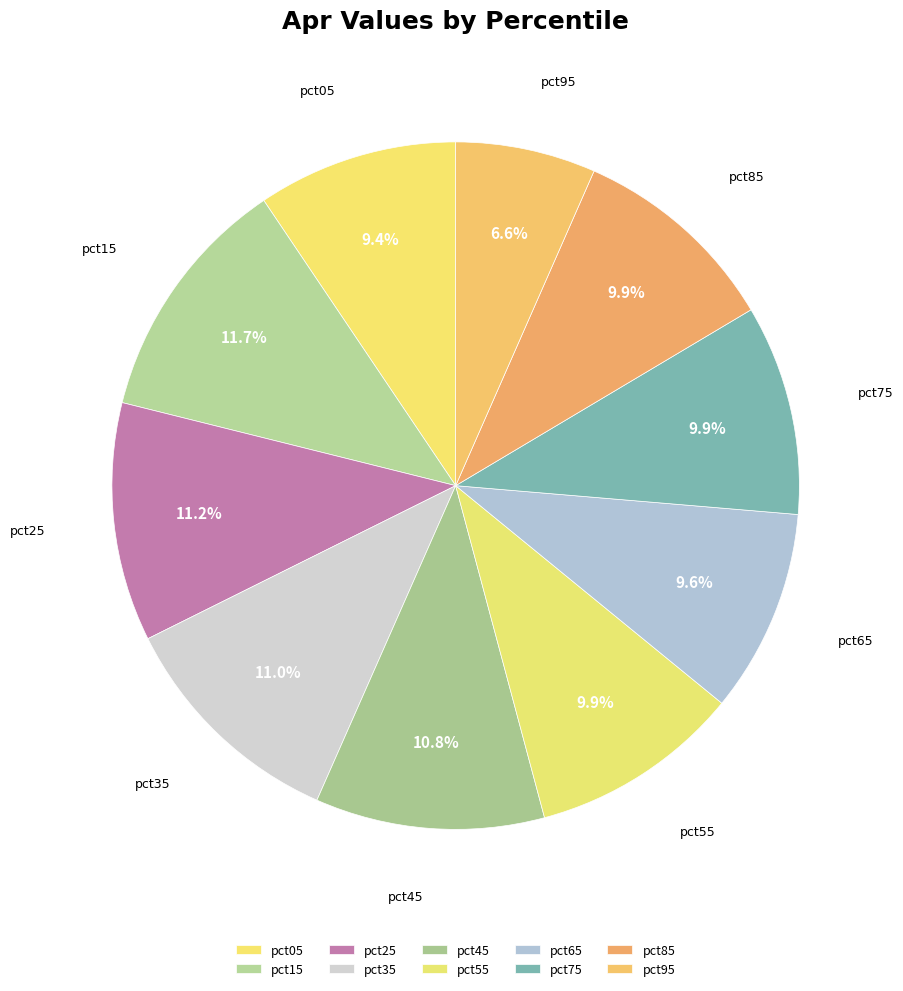

Which category has the smallest portion of the pie?

pct95